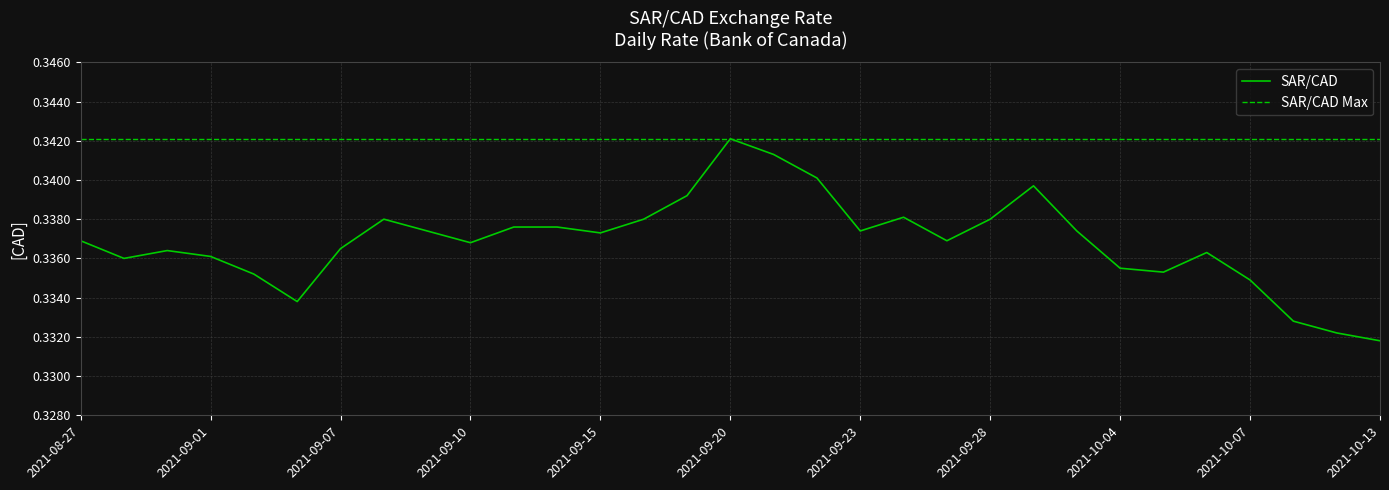

What position from the right is 2021-10-13?

1